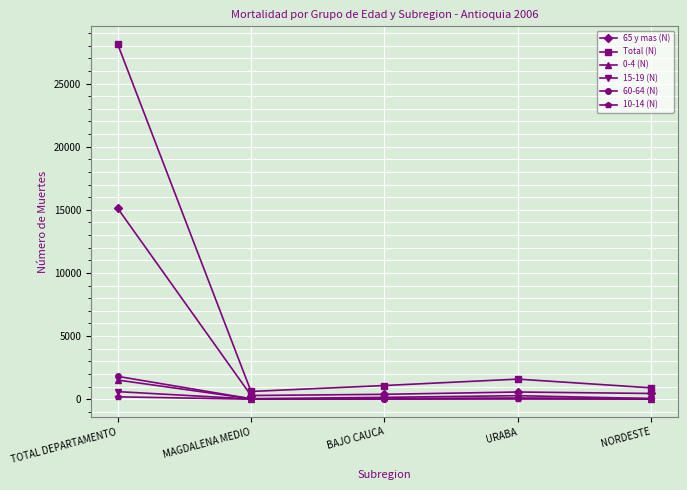

Is this an area chart (filled region under the line)?

No